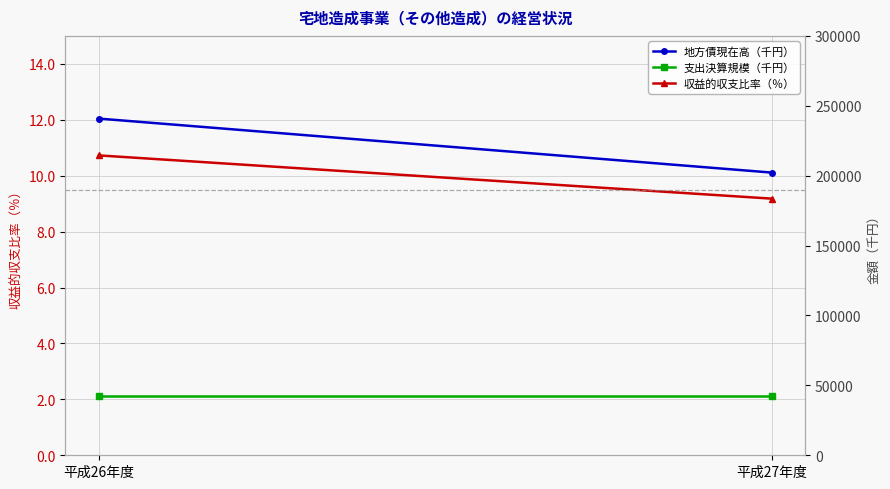

Between 平成26年度 and 平成27年度, which series saw the biggest shift?

地方債現在高（千円）